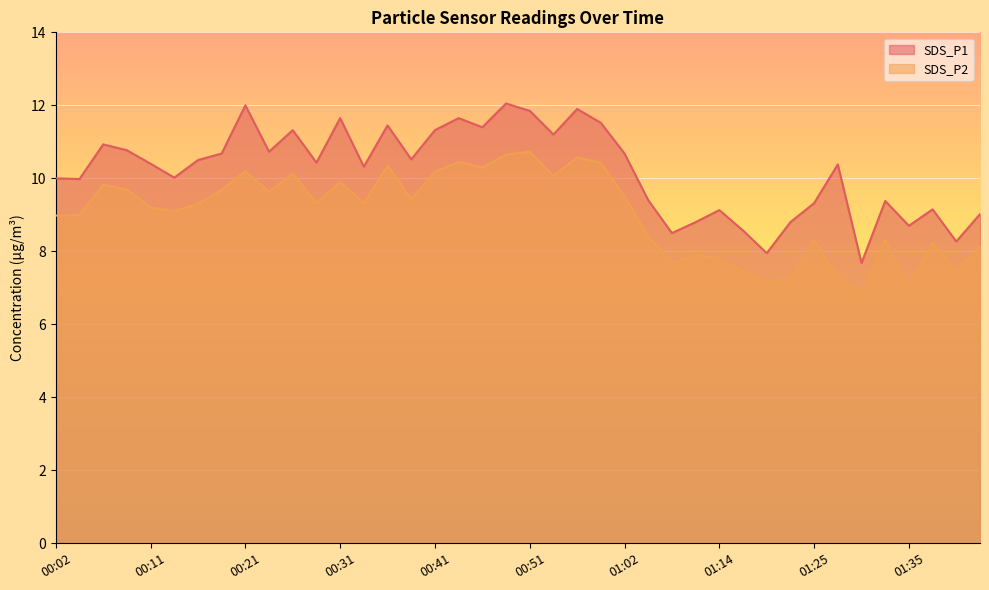

Is the value of SDS_P1 at 00:31 greater than the value of SDS_P2 at 00:59?

Yes